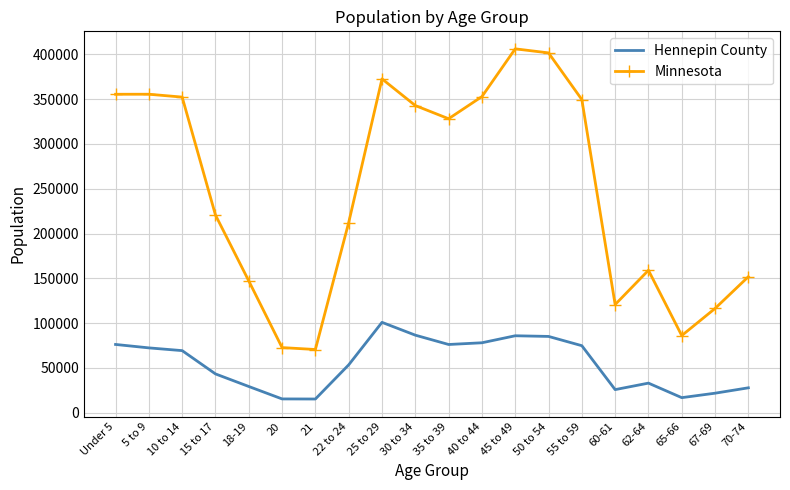

What are all the series names shown in the legend?

Hennepin County, Minnesota